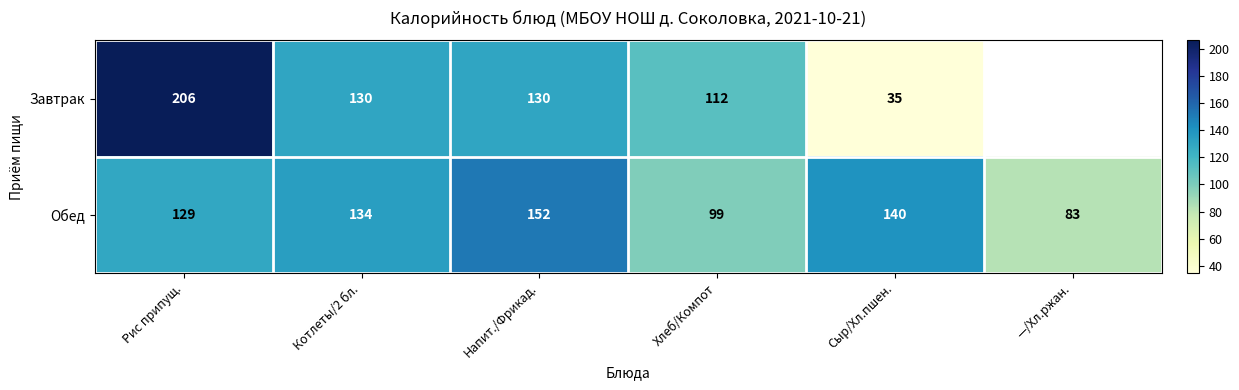

What is the total value across all series at Напит./Фрикад.?

282